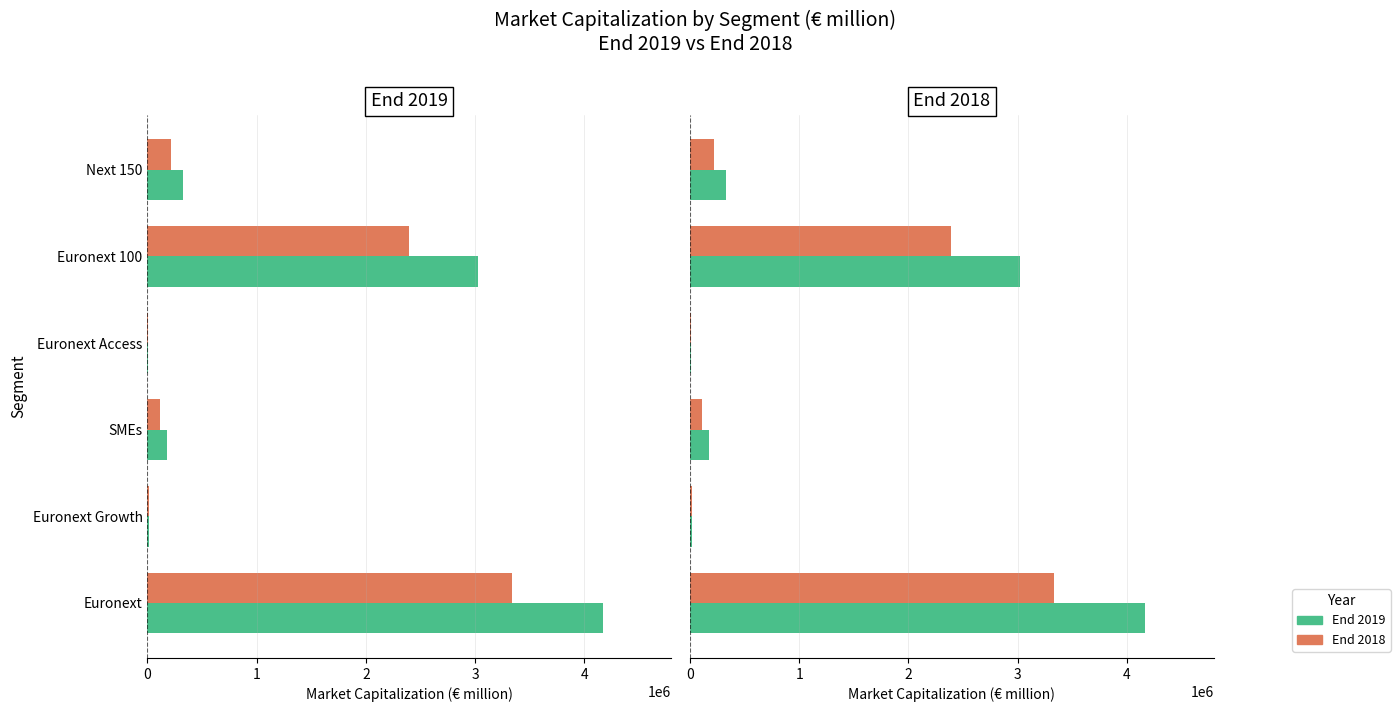

How many bars are there in total?

12